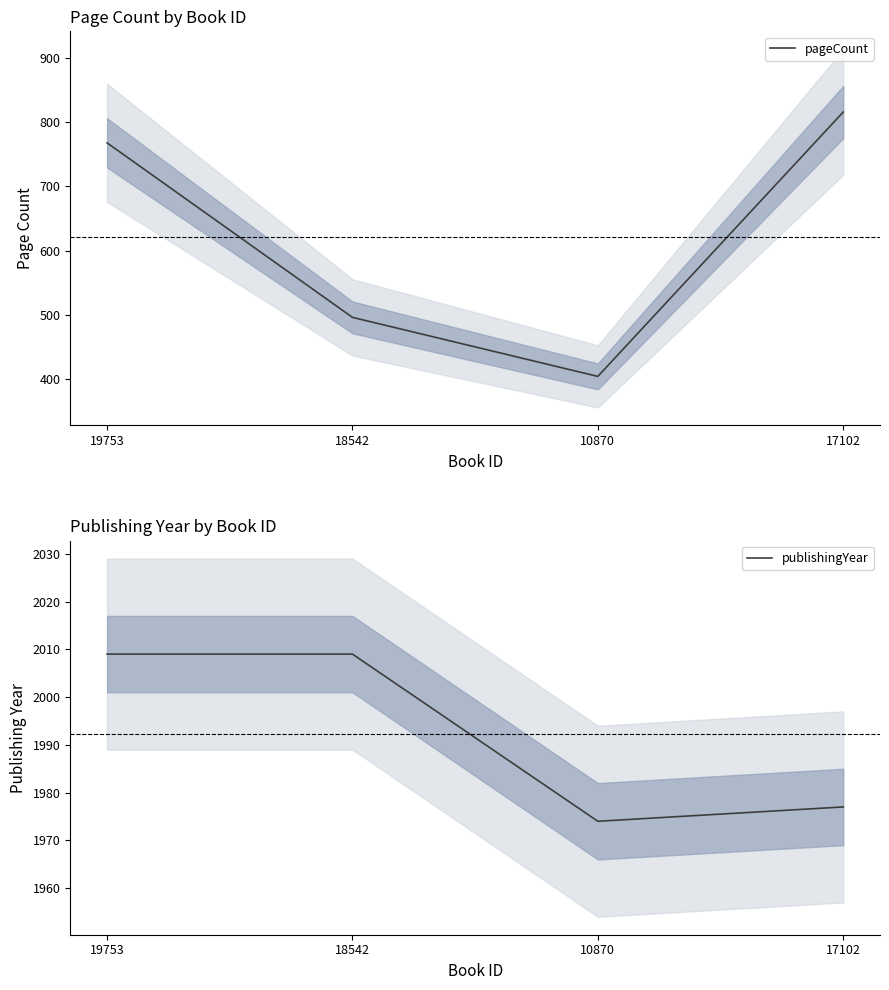

What are all the series names shown in the legend?

pageCount, publishingYear